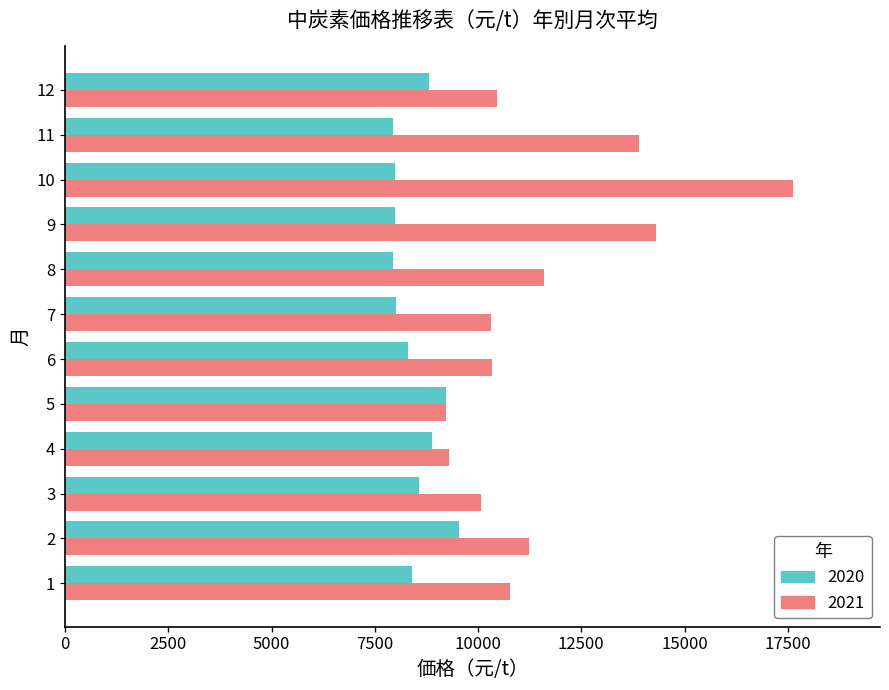

What is the lowest value of the 2020 series?

7938.1